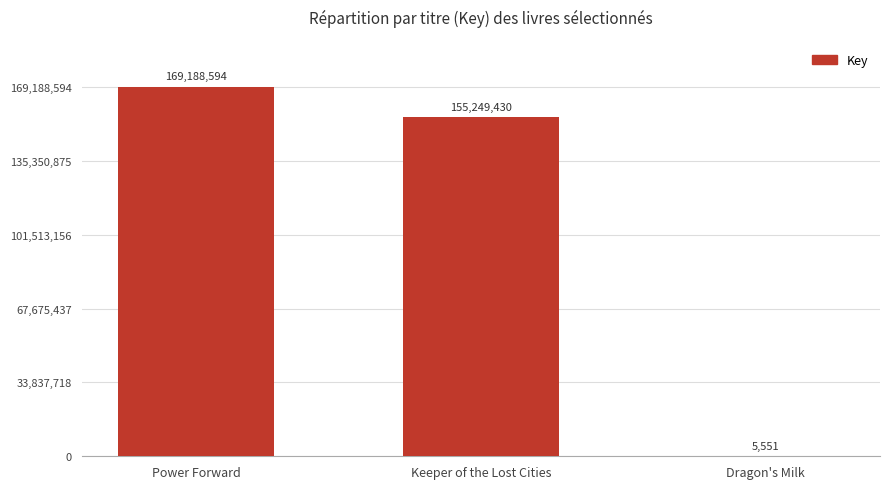

What is the maximum value shown in the chart?

169188594